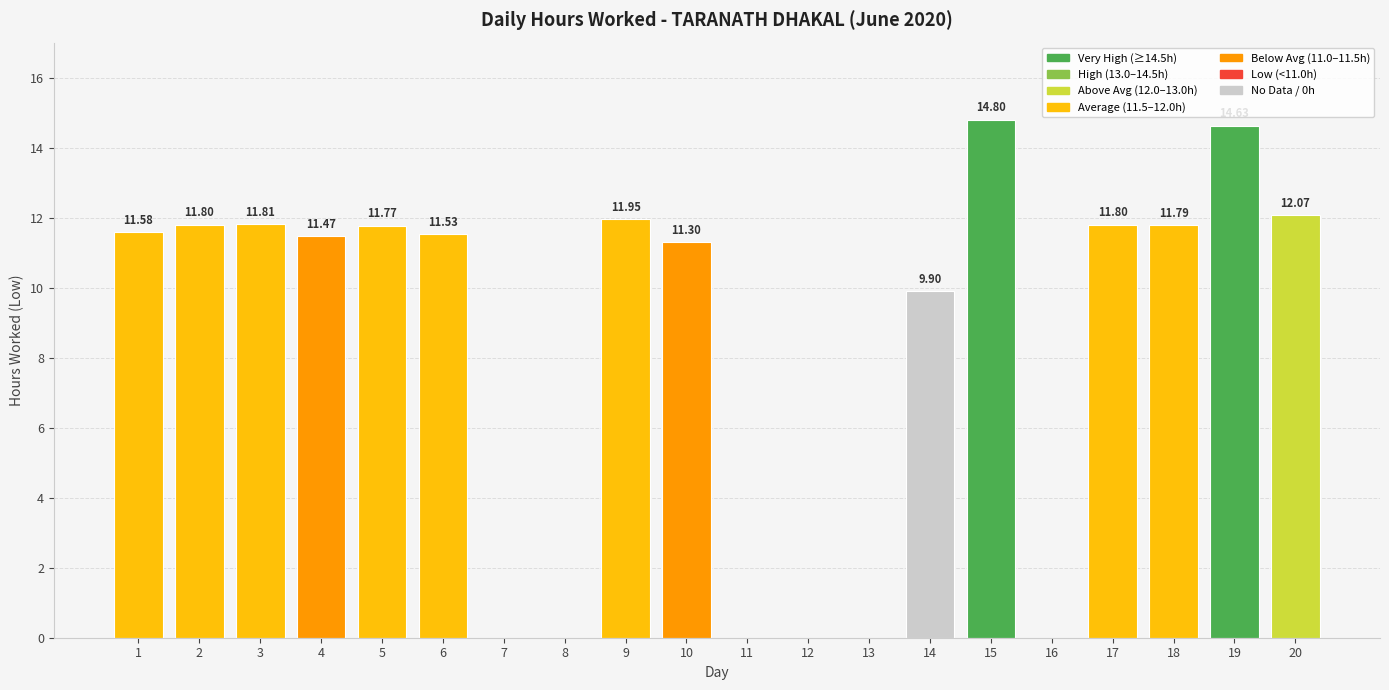

The value at 1 is 11.6. True or false?

True